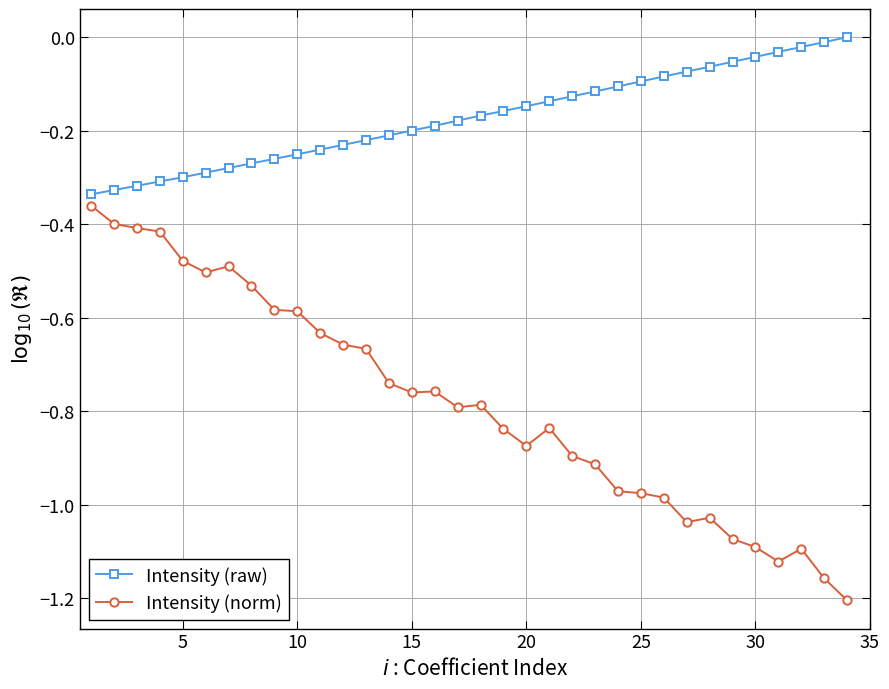

How many series are shown in this chart?

2